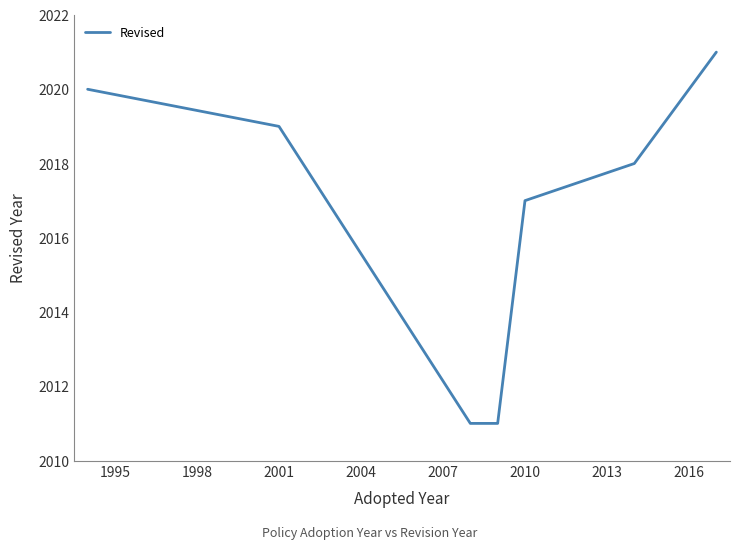

What is the smallest value displayed?

2011